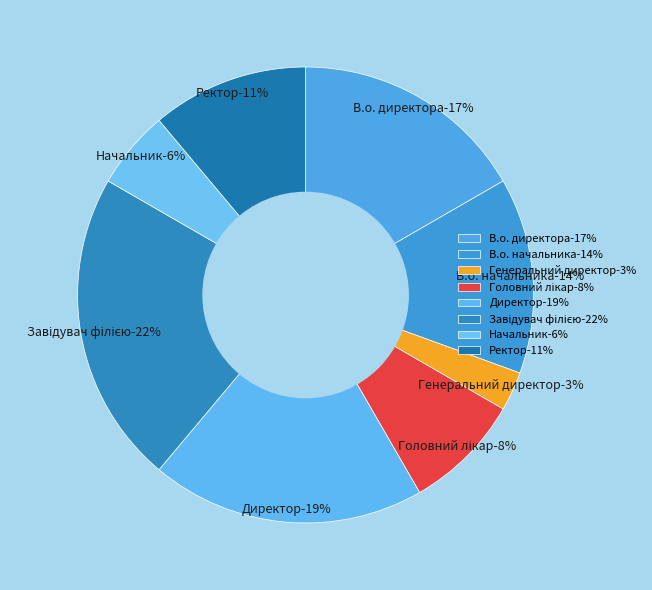

Which has a higher value, В.о. начальника or Ректор?

В.о. начальника